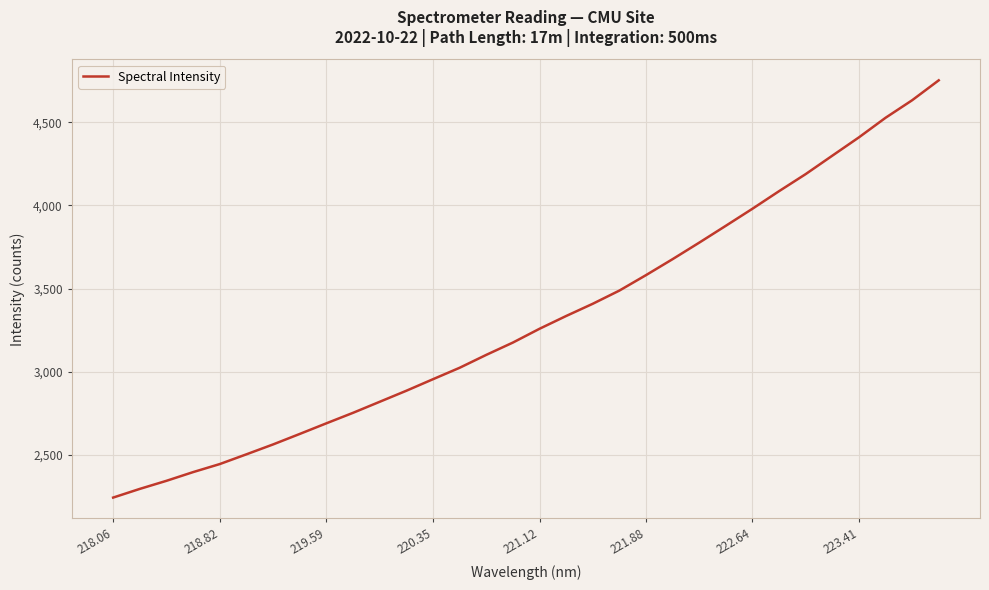

What is the difference between the maximum and minimum values?

2511.5